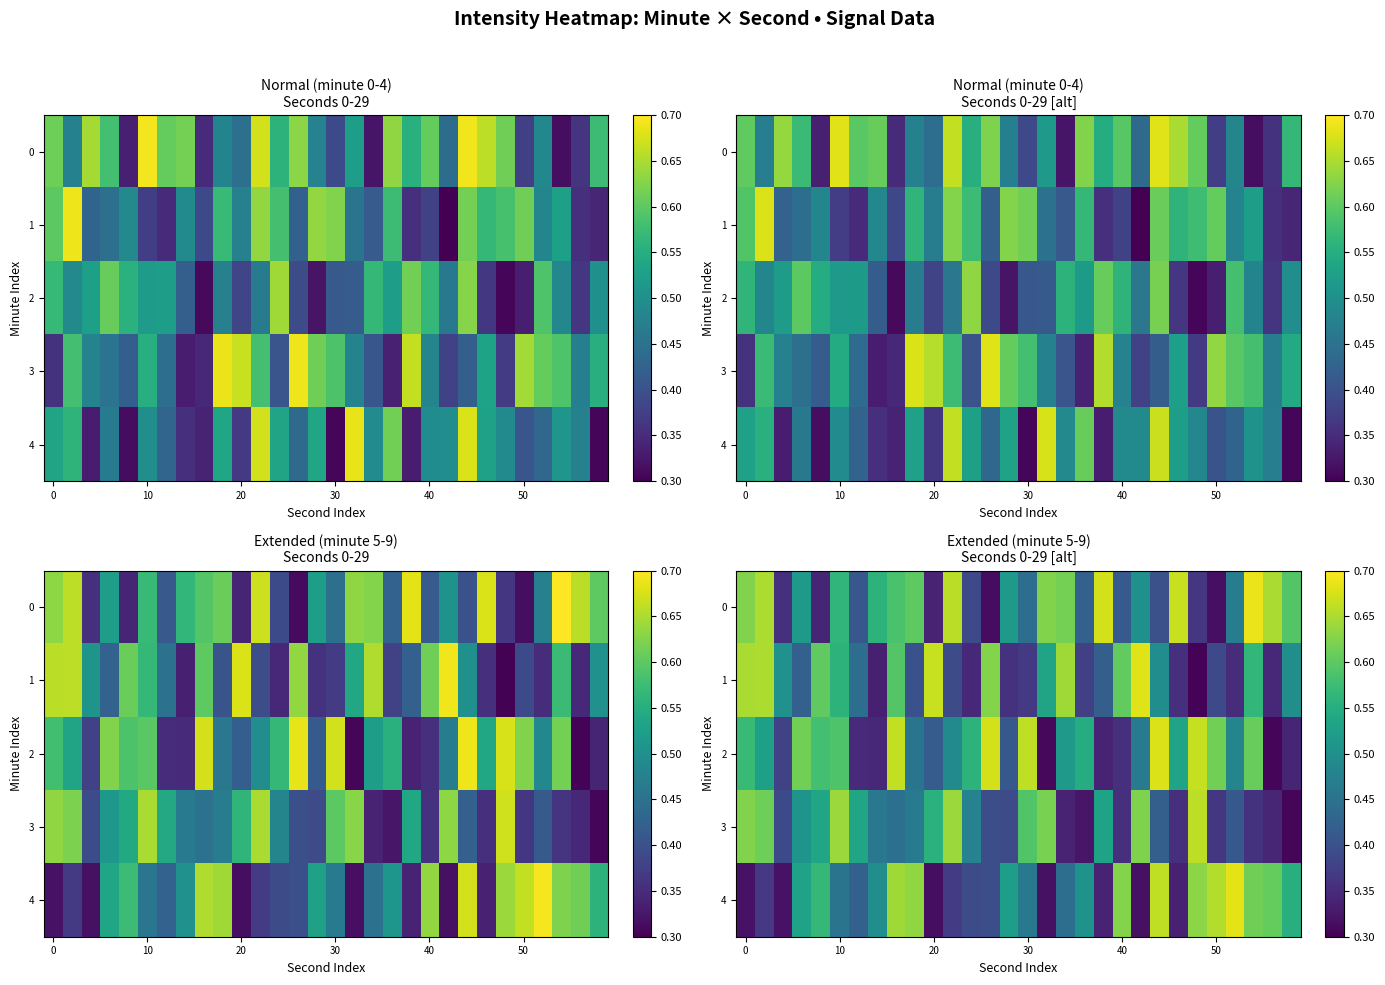

Where is 4 nearest to the value 0?

20